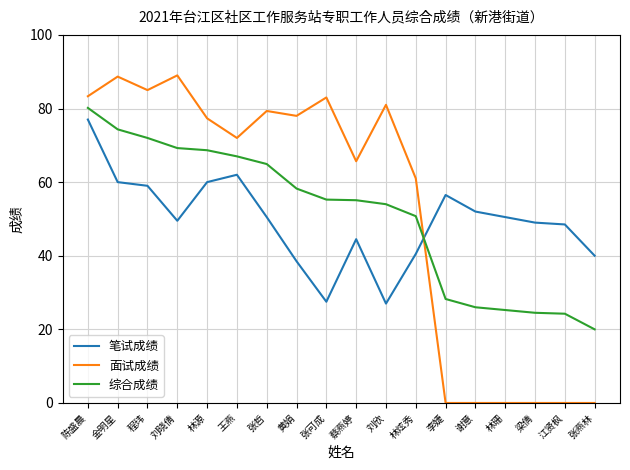

True or false: 笔试成绩 has a value of 77.0 at 陈盛晨.

True